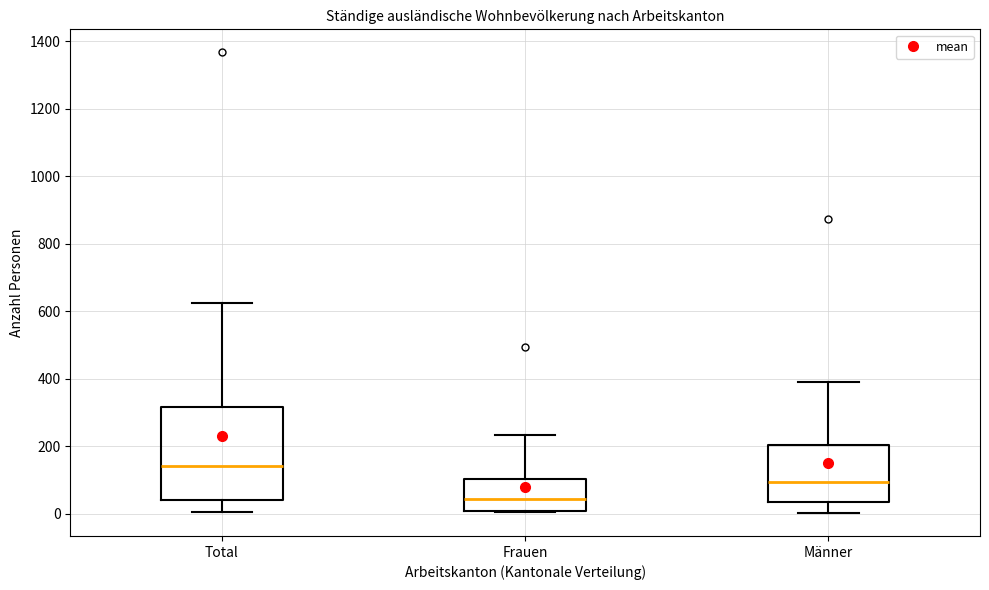

Reading left to right, read every box against the y-axis: the position of its median line, the range the box covers, and the ends of its whiskers. The values are not printed on the chart, so give them approximately, as read against the axis.

Total: median 140, box 40 to 320, whiskers 0 to 620
Frauen: median 40, box 0 to 100, whiskers 0 to 240
Männer: median 100, box 40 to 200, whiskers 0 to 400